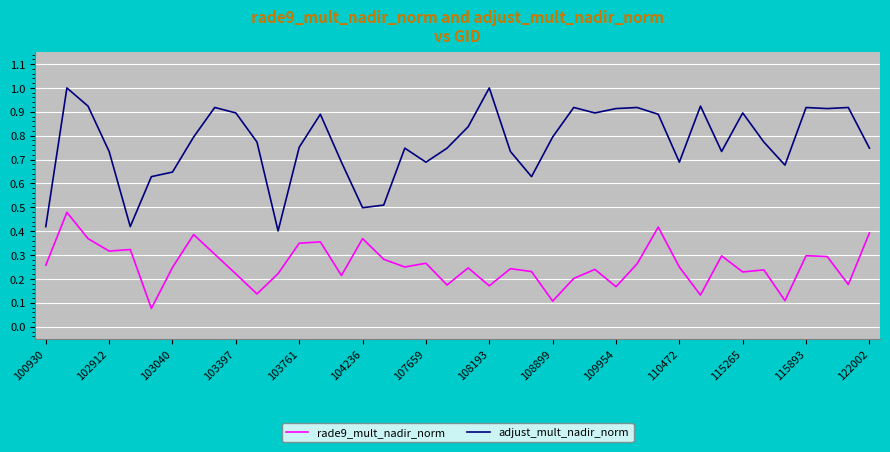

Which series has the largest total across all categories?

adjust_mult_nadir_norm